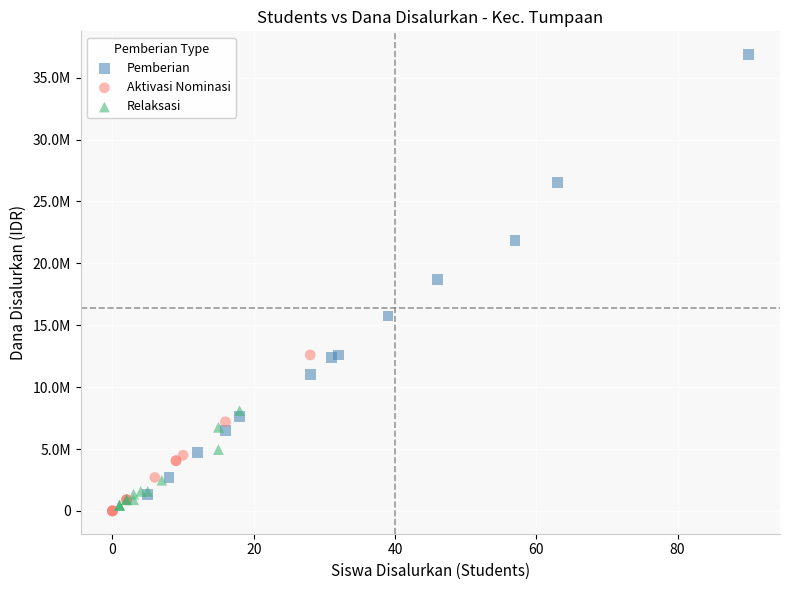

Which series contains the lowest Y value?

Aktivasi Nominasi